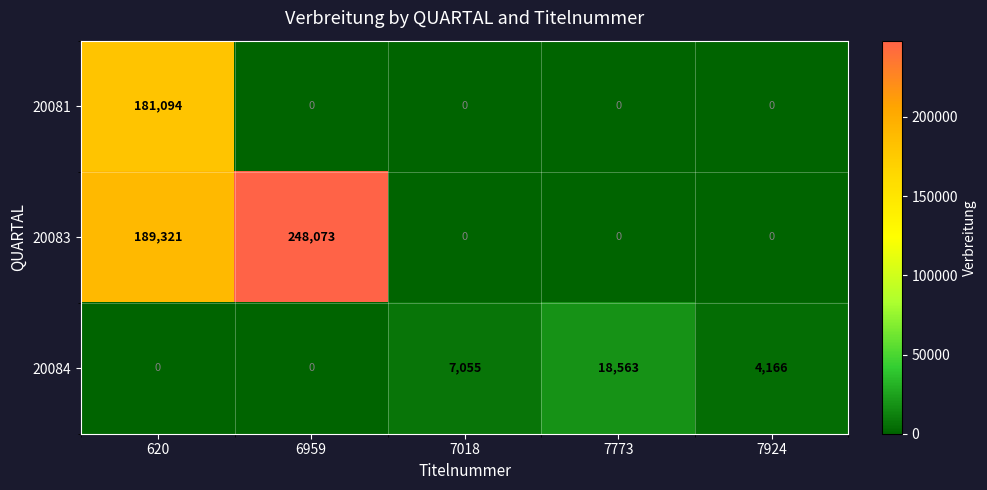

Count the number of categories in the chart.

5